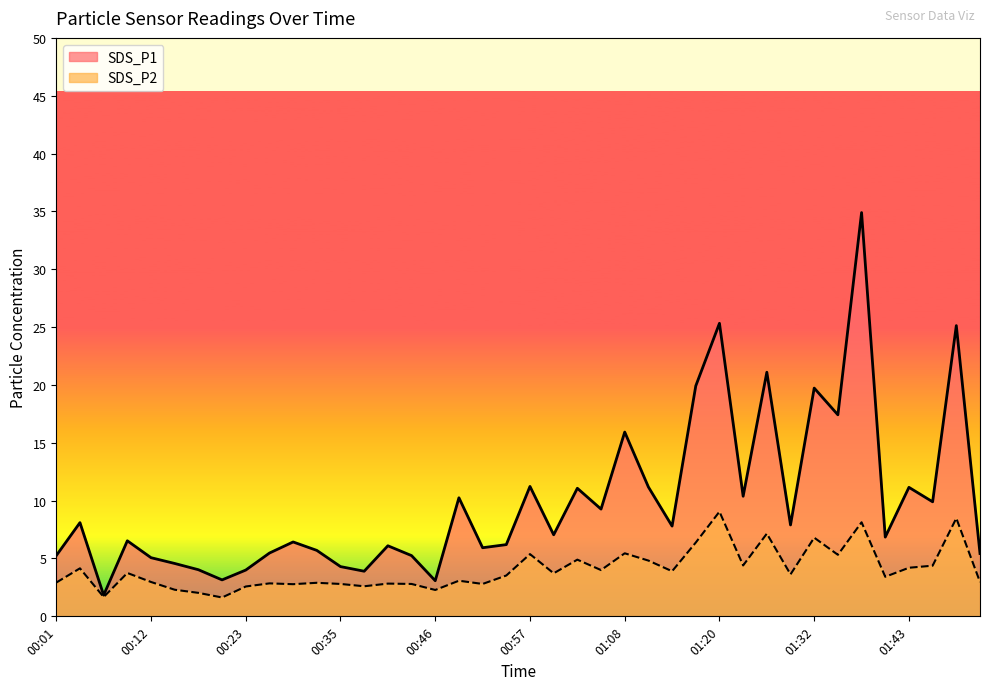

Reading left to right, what are all the values shown in this chart?

SDS_P1: 5.2	8.1	1.8	6.5	5.1	4.6	4.0	3.1	4.0	5.5	6.4	5.7	4.3	3.9	6.1	5.2	3.1	10.2	5.9	6.2	11.2	7.0	11.1	9.3	15.9	11.2	7.8	19.9	25.3	10.4	21.1	7.9	19.7	17.4	34.9	6.8	11.2	9.9	25.1	5.4
SDS_P2: 2.9	4.2	1.7	3.8	3.0	2.3	2.0	1.6	2.6	2.9	2.8	2.9	2.8	2.6	2.8	2.8	2.3	3.1	2.8	3.5	5.4	3.7	4.9	4.0	5.5	4.8	3.9	6.4	9.1	4.4	7.2	3.6	6.8	5.3	8.1	3.4	4.2	4.4	8.5	3.0